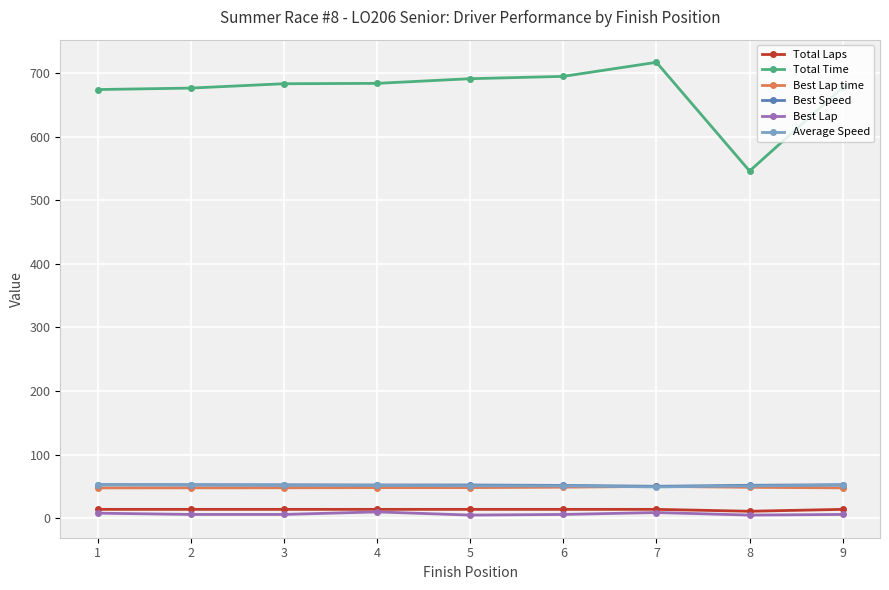

How many values in the Total Time series are below 682?

4